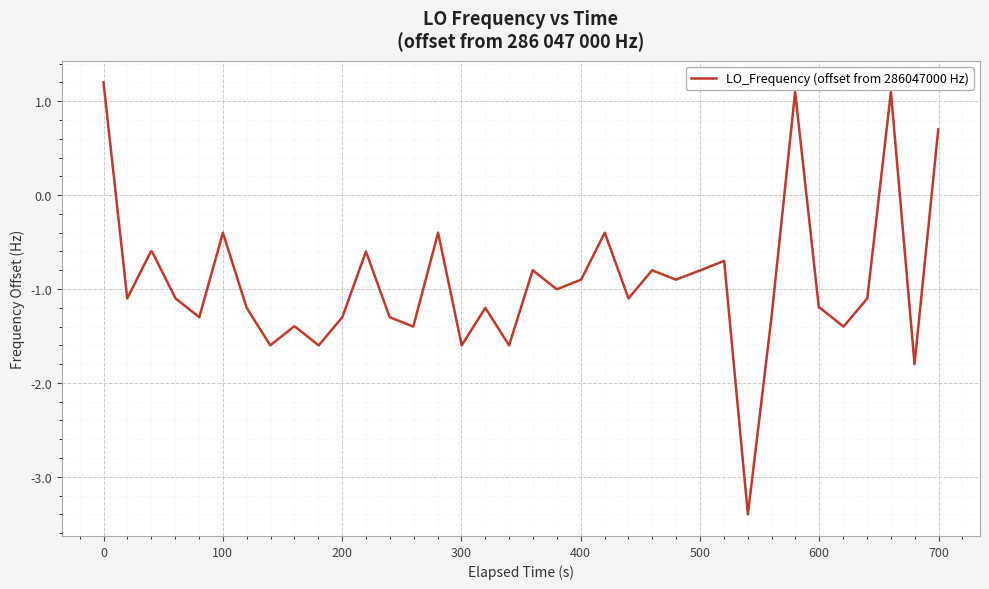

What is the difference between the maximum and minimum values?

4.6